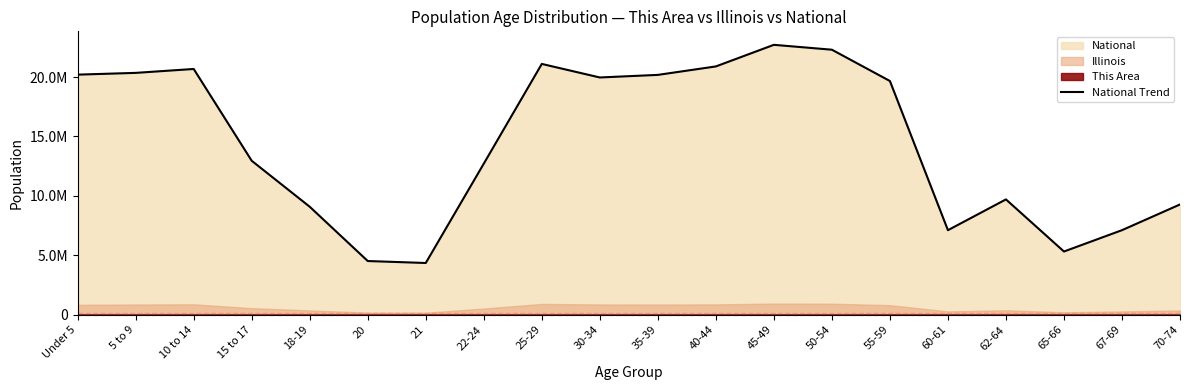

Between 18-19 and 40-44, which is larger?

40-44